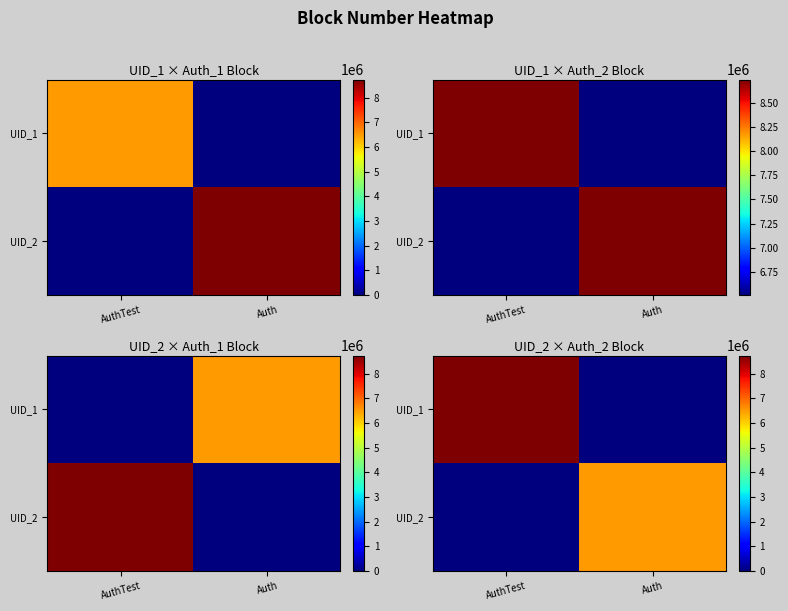

Which category has the highest value in the UID_1 series?

AuthTest